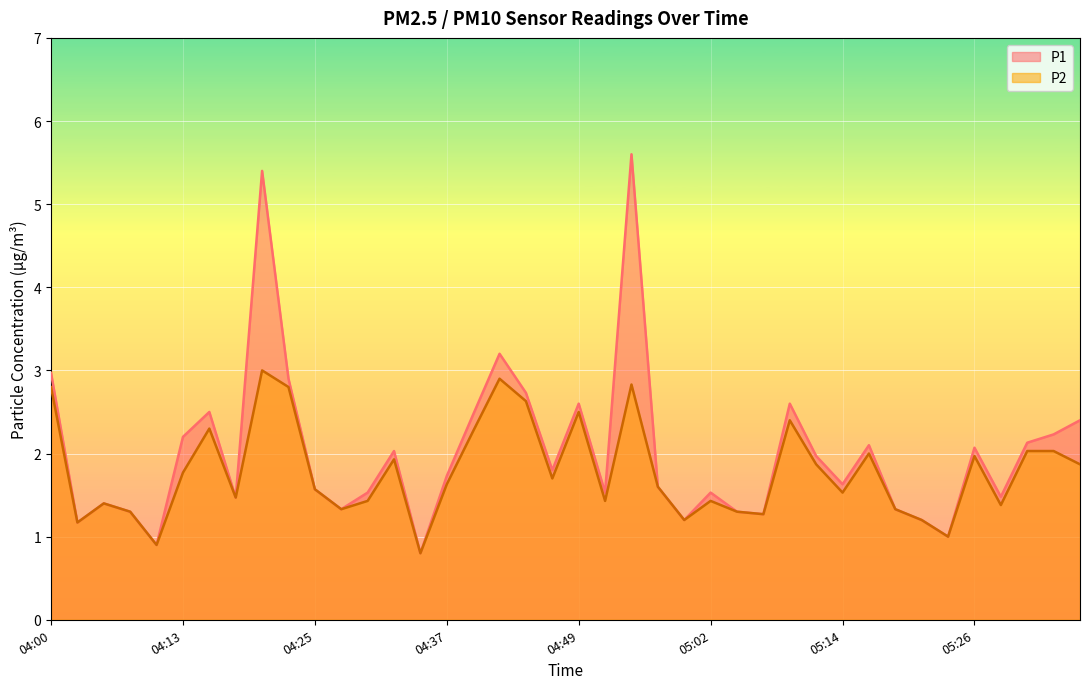

Rank the series by their average value, from lowest to highest.

P2, P1